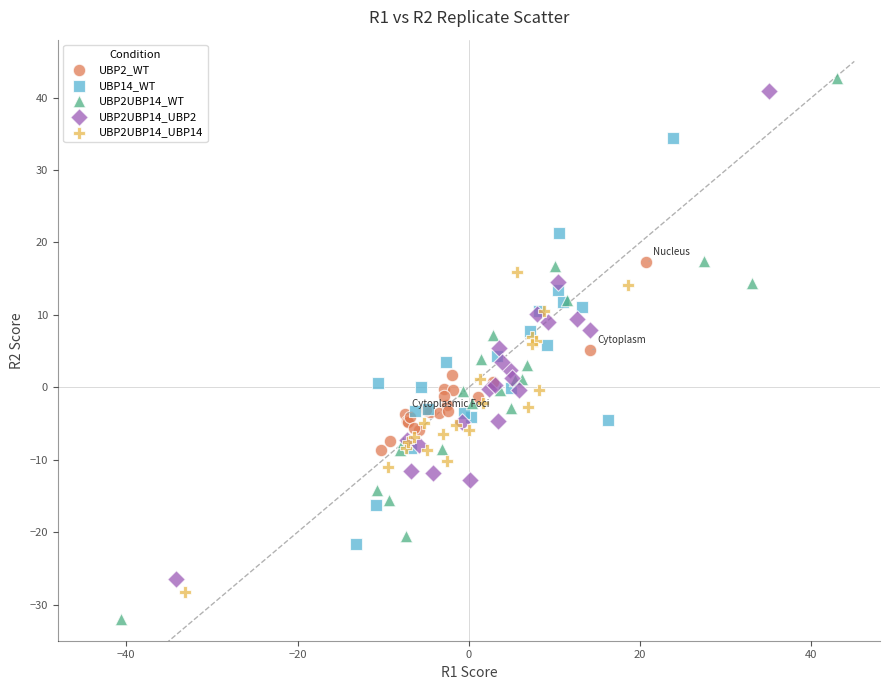

Which series has the widest spread of Y values?

UBP2UBP14_WT